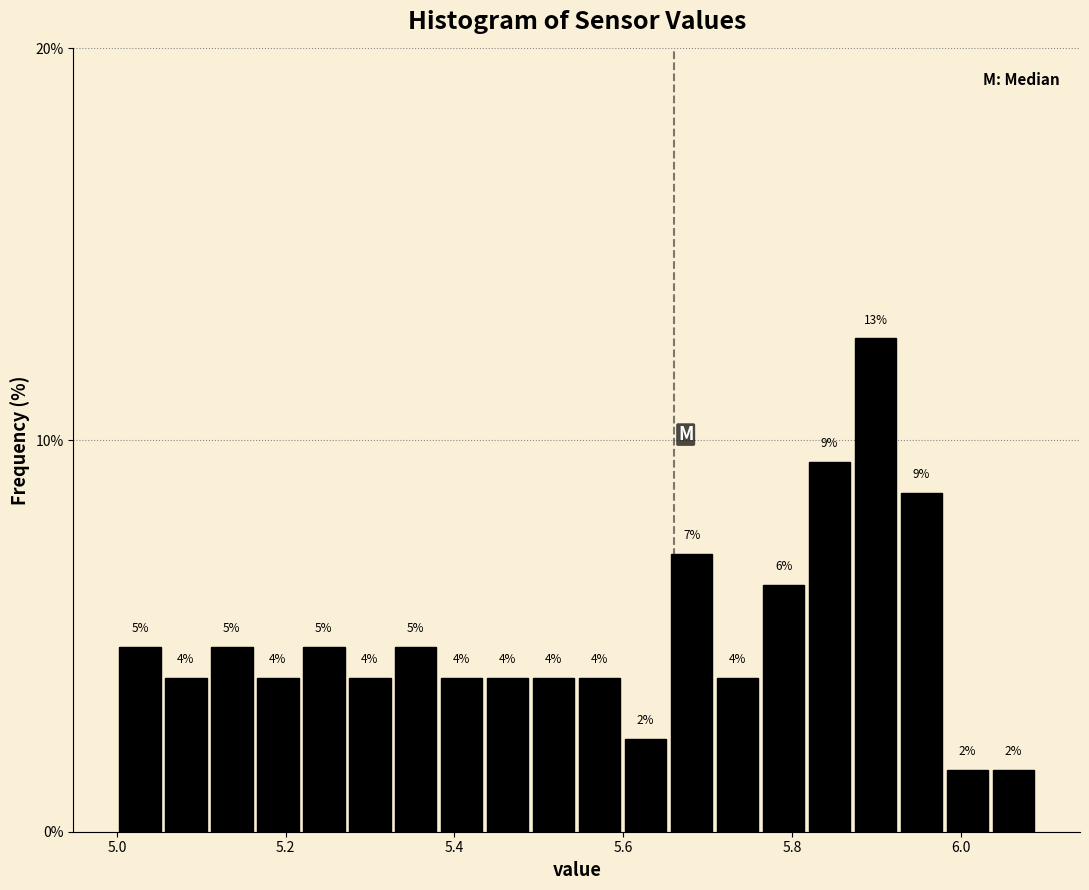

Around what value on the x-axis is the tallest bar? Give the approximate position of its centre, as read against the axis.

5.90